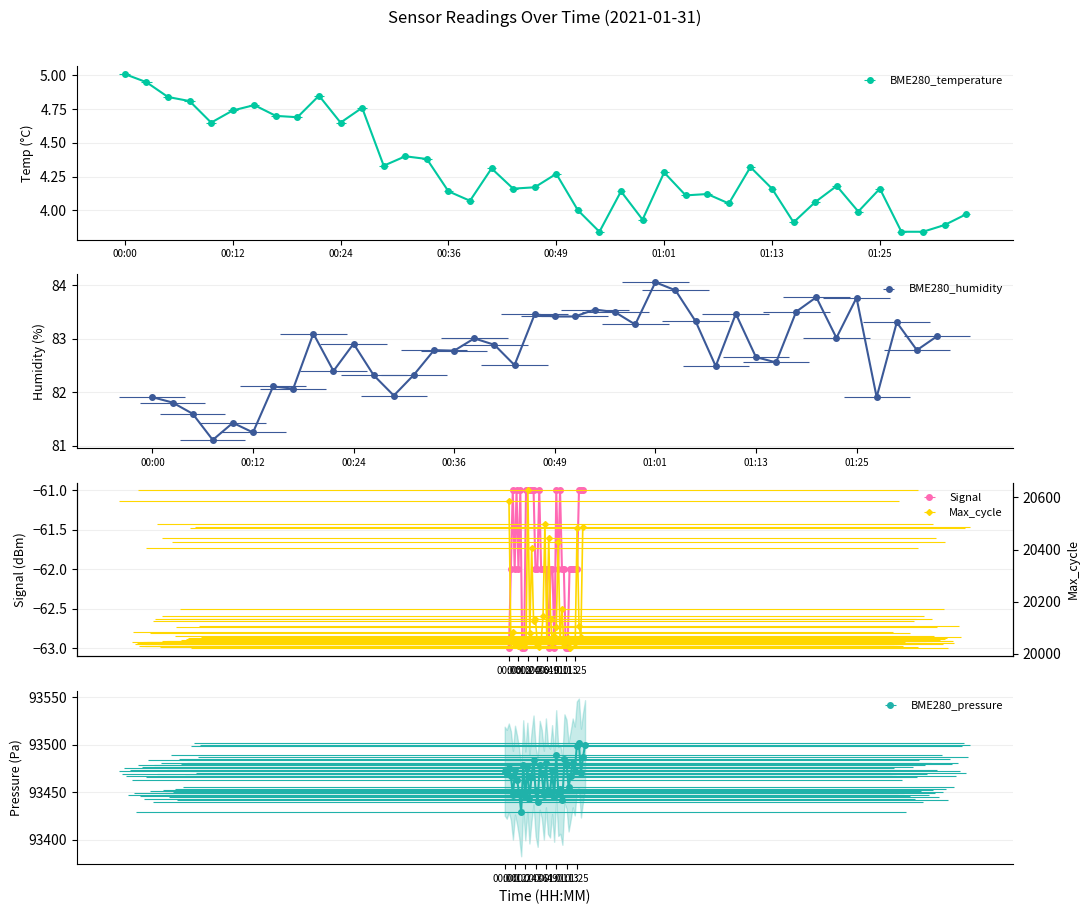

True or false: BME280_humidity and Max_cycle intersect in this chart.

False